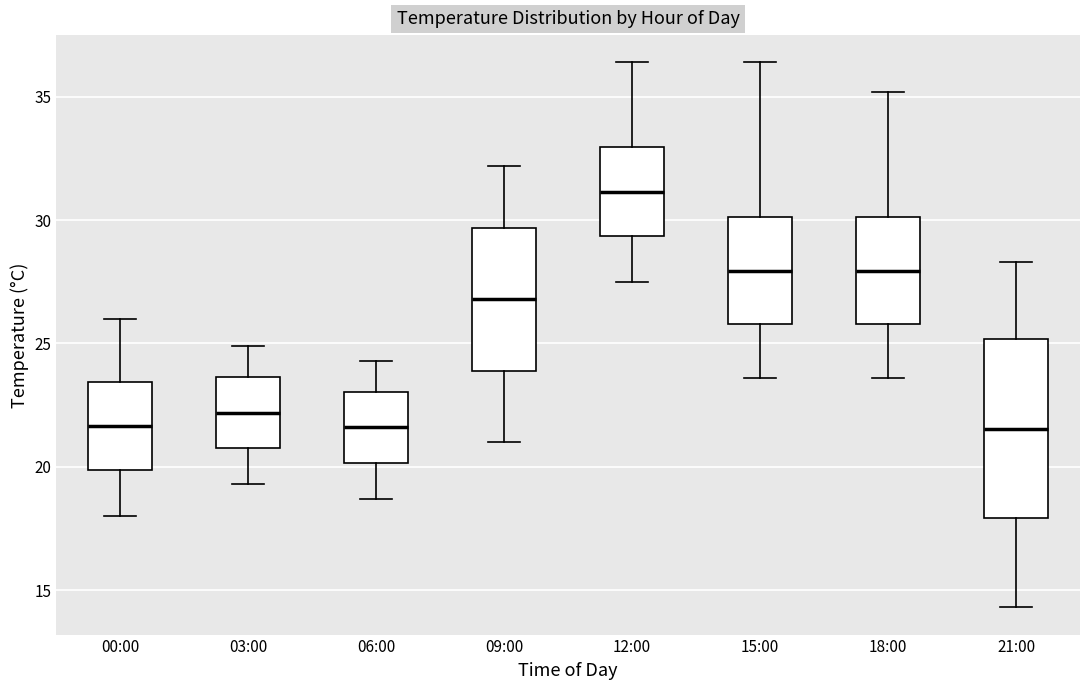

Reading left to right, read every box against the y-axis: the position of its median line, the range the box covers, and the ends of its whiskers. The values are not printed on the chart, so give them approximately, as read against the axis.

00:00: median 21.5, box 20.0 to 23.5, whiskers 18.0 to 26.0
03:00: median 22.0, box 21.0 to 23.5, whiskers 19.5 to 25.0
06:00: median 21.5, box 20.0 to 23.0, whiskers 18.5 to 24.5
09:00: median 27.0, box 24.0 to 29.5, whiskers 21.0 to 32.0
12:00: median 31.0, box 29.5 to 33.0, whiskers 27.5 to 36.5
15:00: median 28.0, box 26.0 to 30.0, whiskers 23.5 to 36.5
18:00: median 28.0, box 26.0 to 30.0, whiskers 23.5 to 35.0
21:00: median 21.5, box 18.0 to 25.0, whiskers 14.5 to 28.5